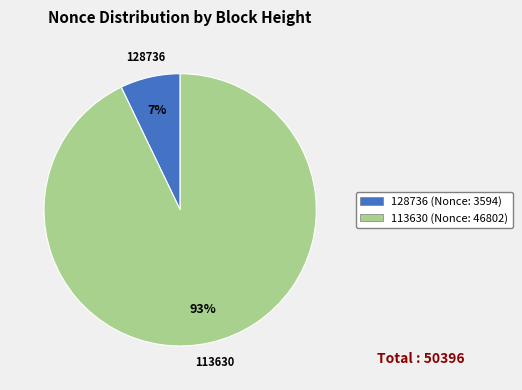

To the nearest percent, what is the difference between the largest and smallest slice percentages?

86%